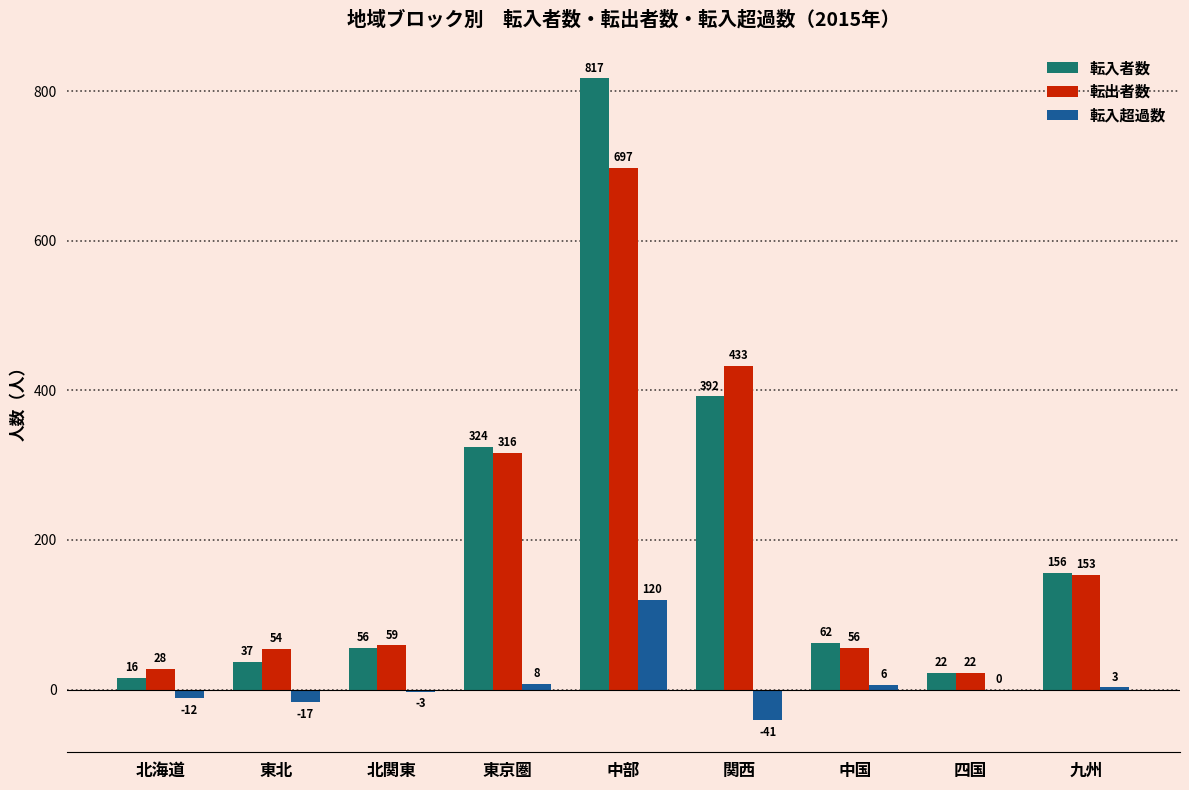

At which label does 転入者数 first exceed 62?

東京圏